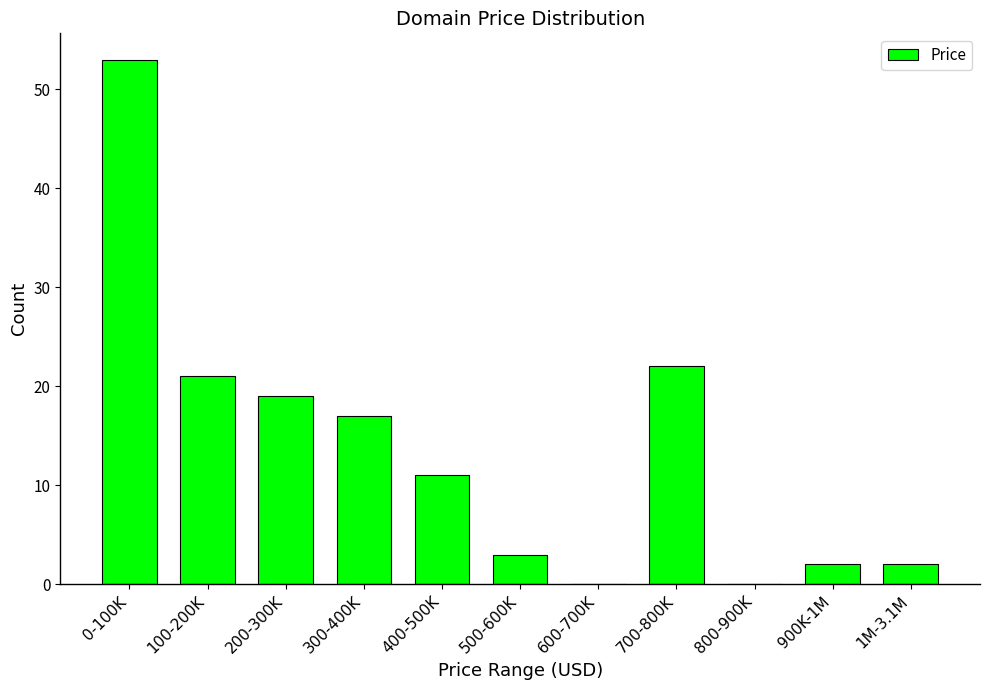

Reading left to right, list all the values displayed in this chart.

0-100K=53	100-200K=21	200-300K=19	300-400K=17	400-500K=11	500-600K=3	600-700K=0	700-800K=22	800-900K=0	900K-1M=2	1M-3.1M=2